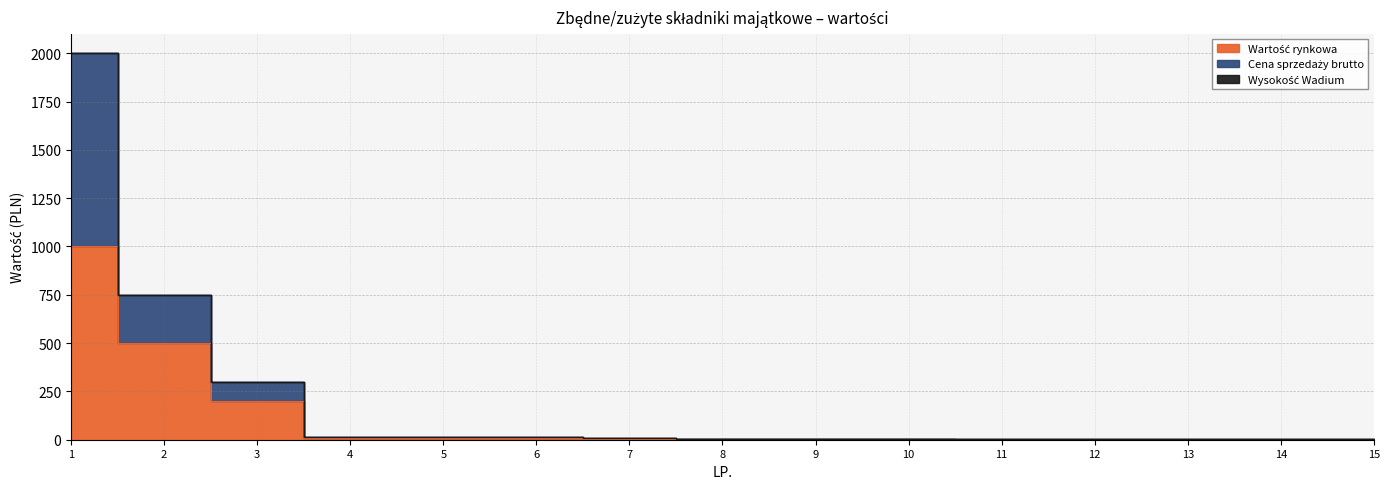

What is the difference between the second highest and second lowest values in the Cena sprzedaży brutto series?

748